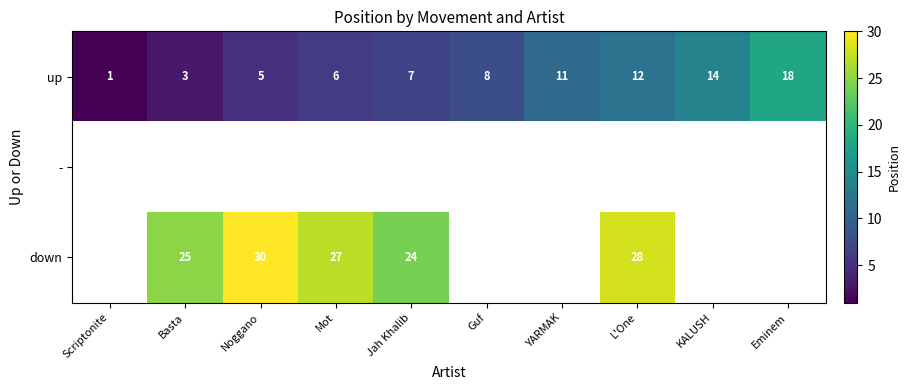

What is the greatest value displayed?

30.0